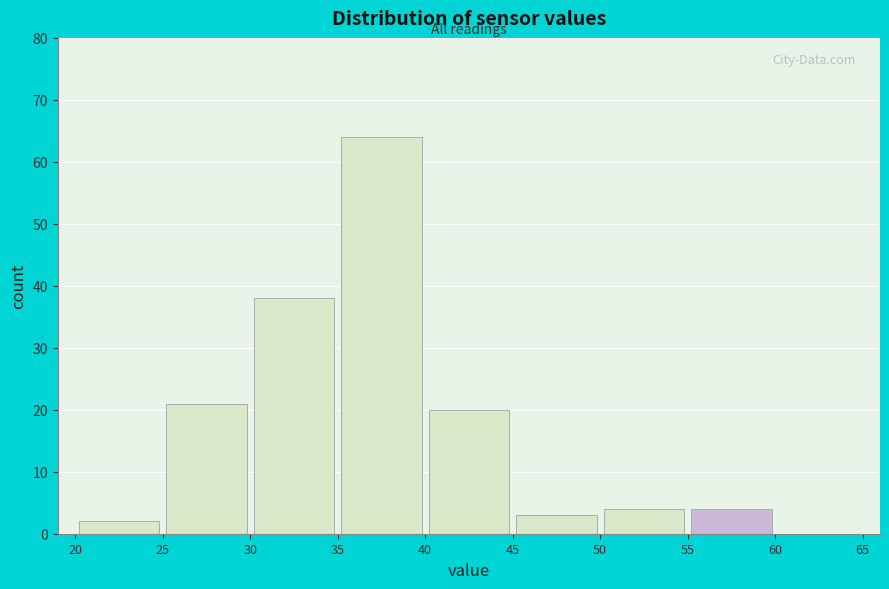

Reading left to right, transcribe this chart: for each bar, give the range it covers on the x-axis and its height. The values are not printed on the chart, so give them approximately, as read against the axis.

20 to 25: 2
25 to 30: 21
30 to 35: 38
35 to 40: 64
40 to 45: 20
45 to 50: 3
50 to 55: 4
55 to 60: 4
60 to 65: 0